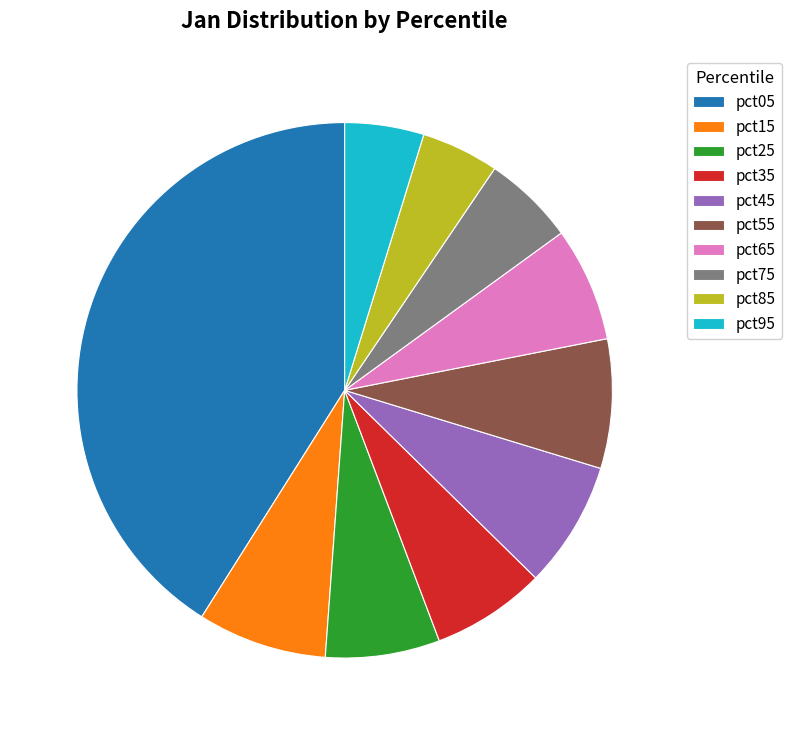

Does pct85 represent more than half of the total?

No